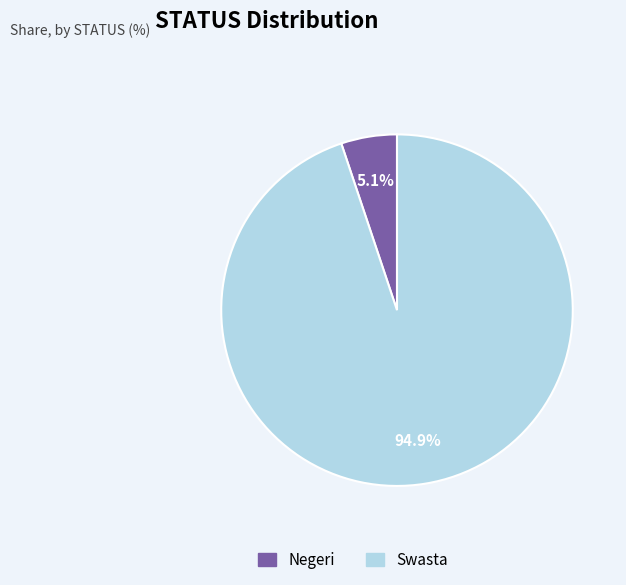

Which category has the biggest portion of the pie?

Swasta